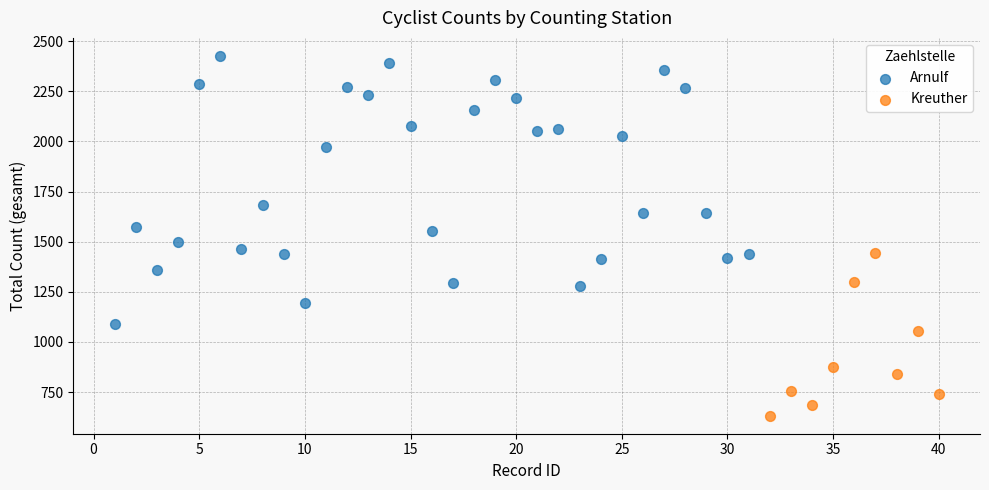

Which series contains the lowest Y value?

Kreuther